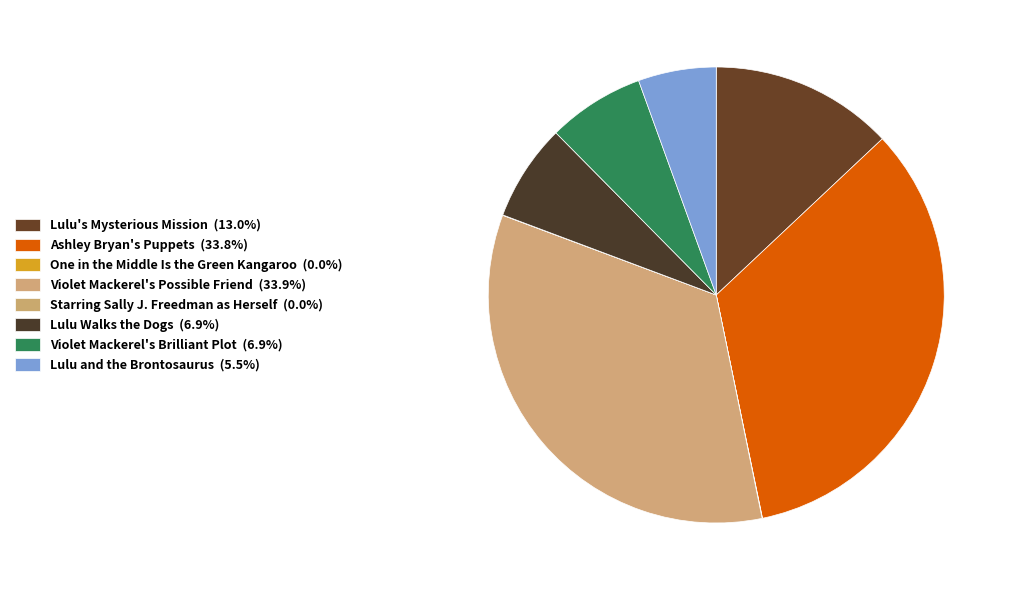

Combined, do Lulu and the Brontosaurus and Lulu Walks the Dogs account for over 50%?

No